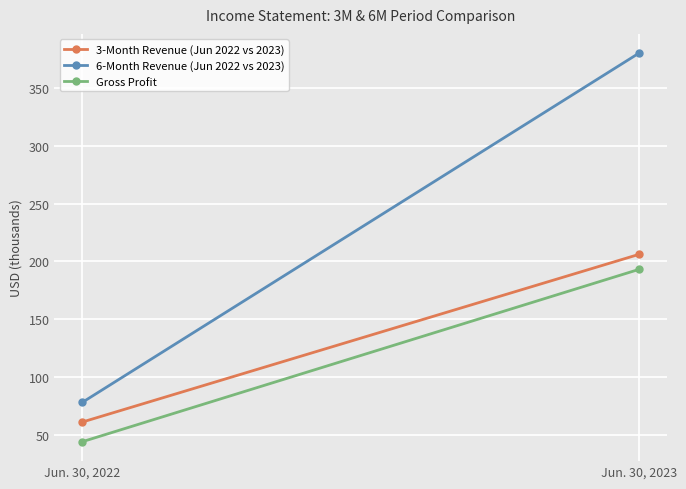

The value of 6-Month Revenue (Jun 2022 vs 2023) at Jun. 30, 2022 is 78. True or false?

True